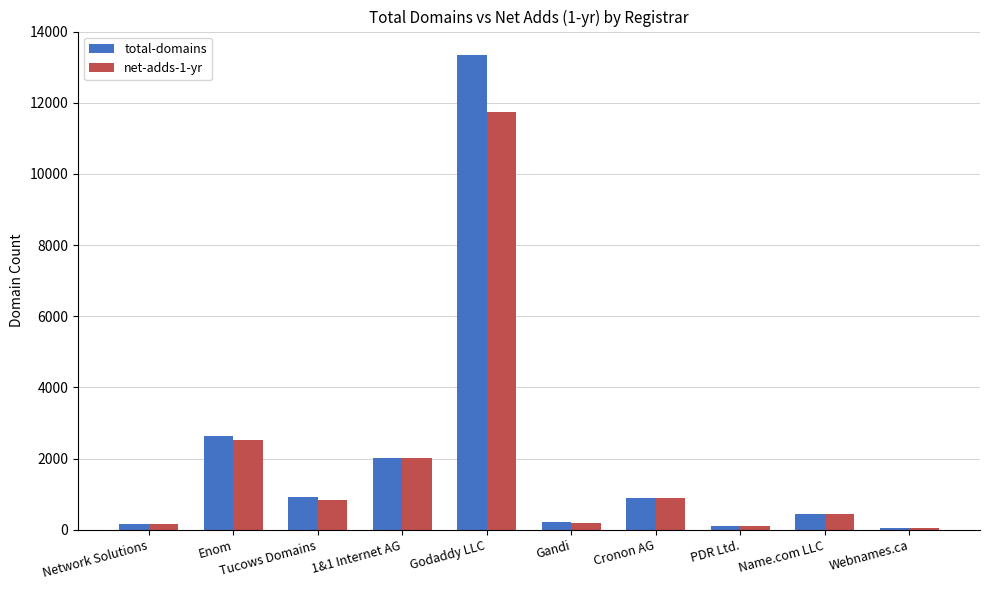

Which series has the largest range (max minus min)?

total-domains